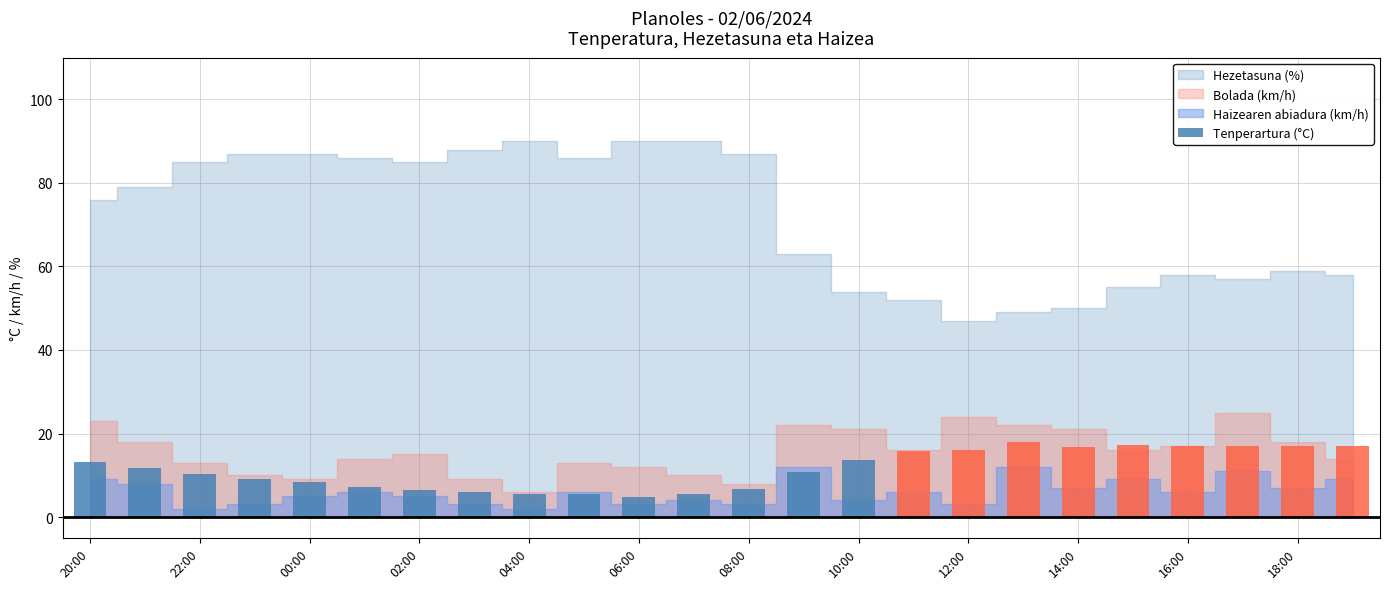

What is the average value?

11.5